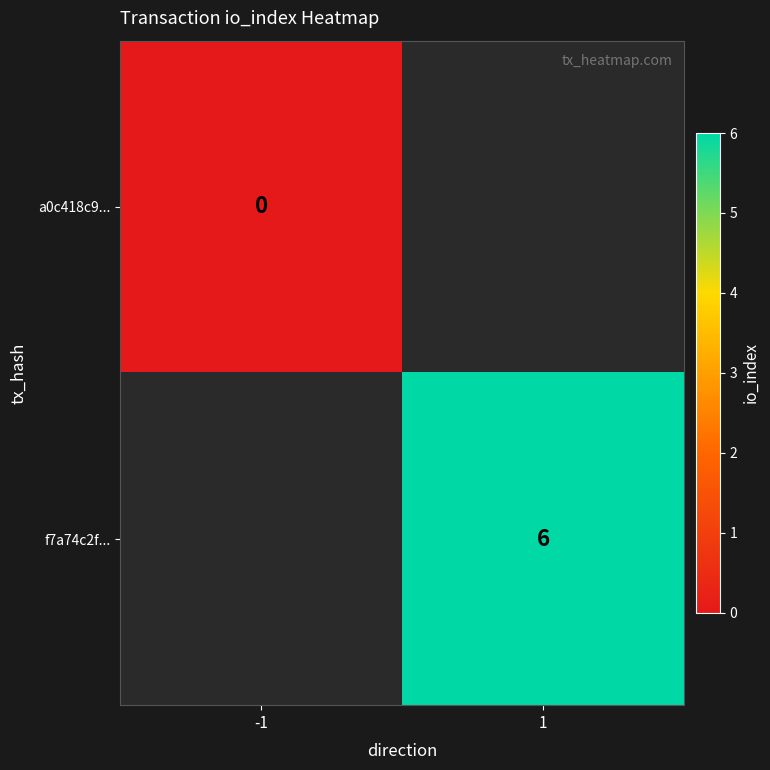

Is the value of a0c418c9... at -1 greater than the value of f7a74c2f... at 1?

No